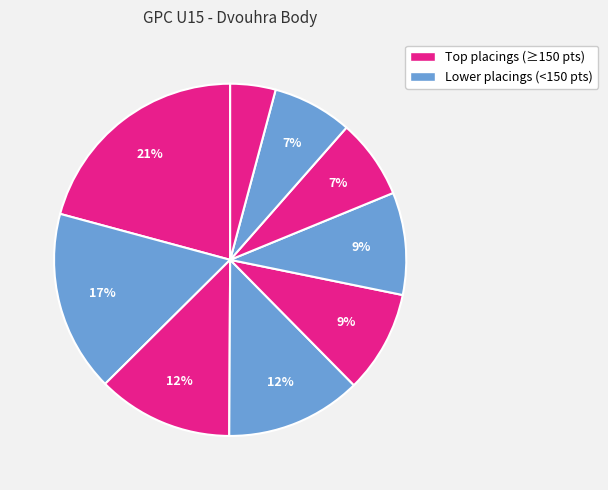

How many segments does this pie chart have?

9